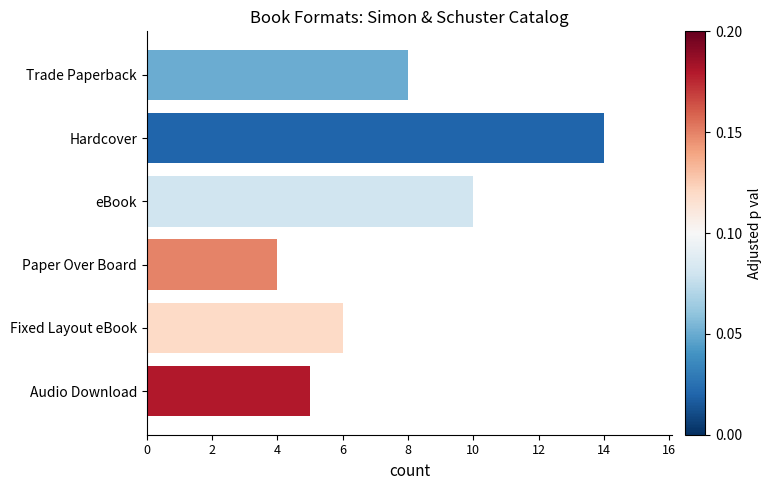

What is the value of the 1st bar from the top?

8